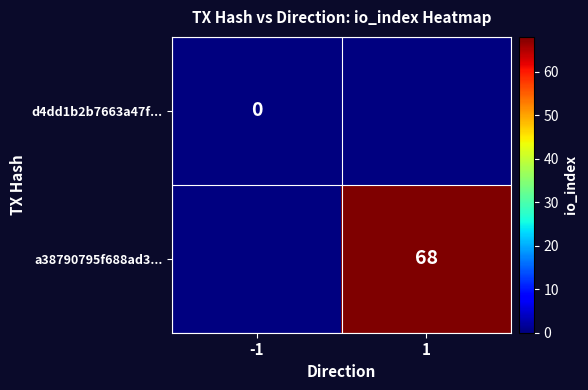

Is it true that a38790795f688ad3... equals 68 at 1?

True